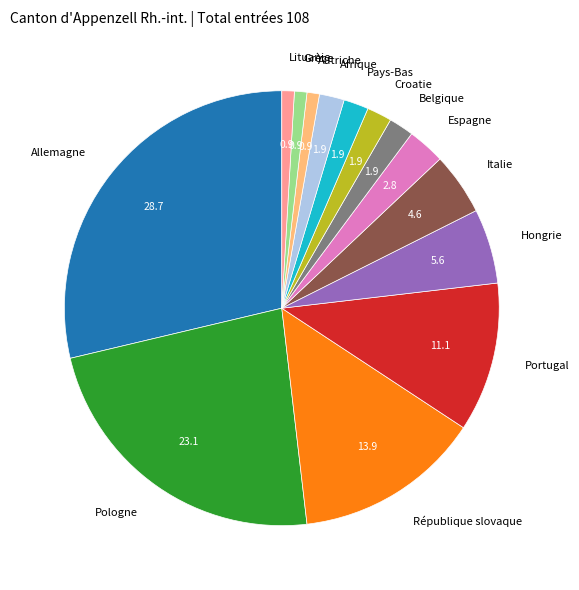

Approximately how many times larger is the value at Hongrie compared to Grèce?

6.0